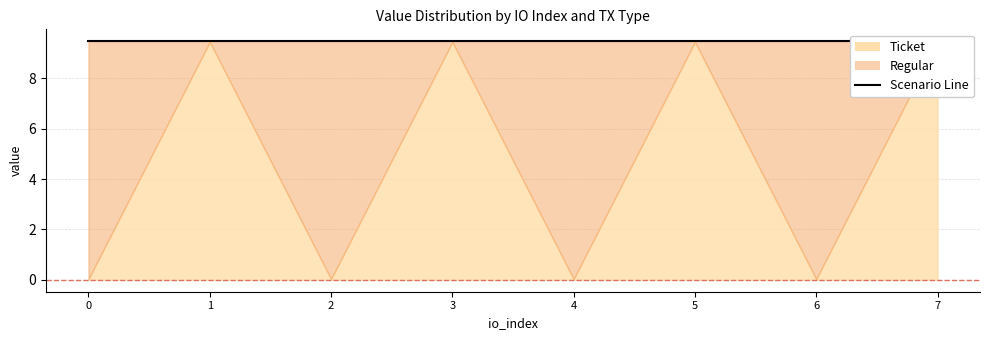

List the series in order of their peak value, lowest first.

Ticket, Regular